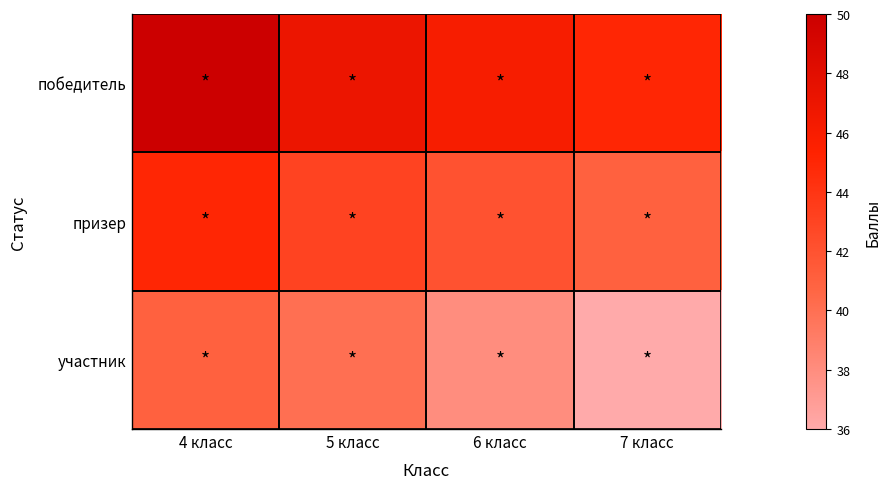

What is the smallest value displayed?

36